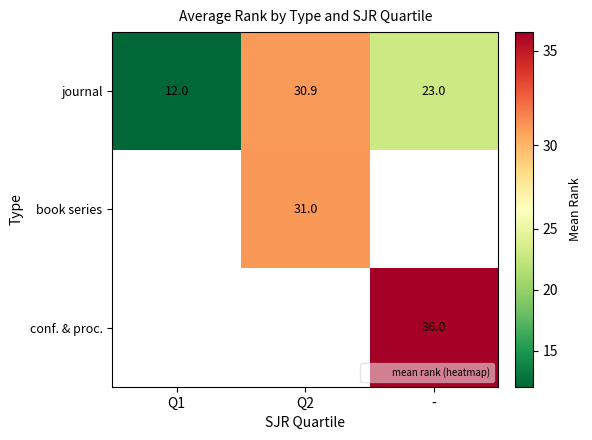

The value of conf. & proc. at - is 48.0. True or false?

False